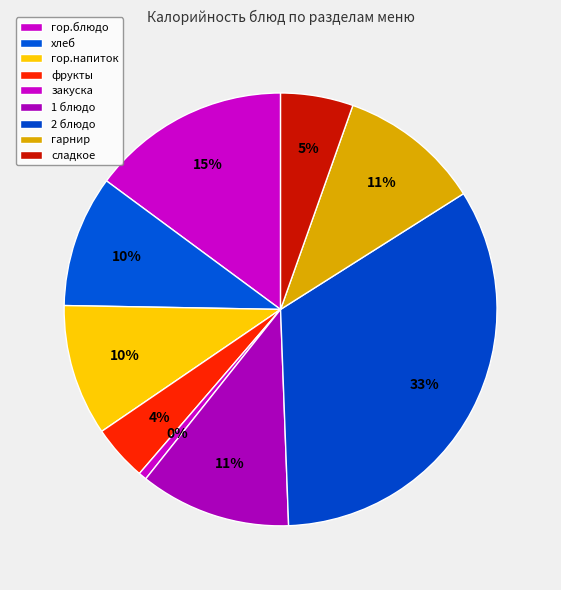

Count the number of slices in the pie.

9